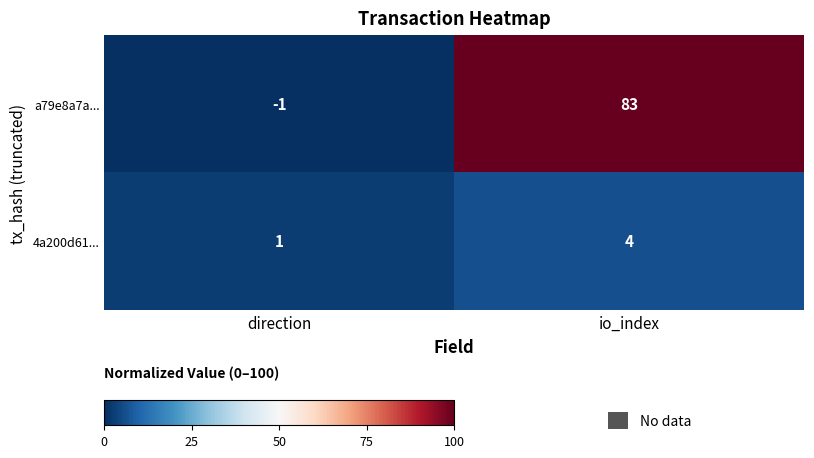

What is the difference between the highest and lowest values at direction?

2